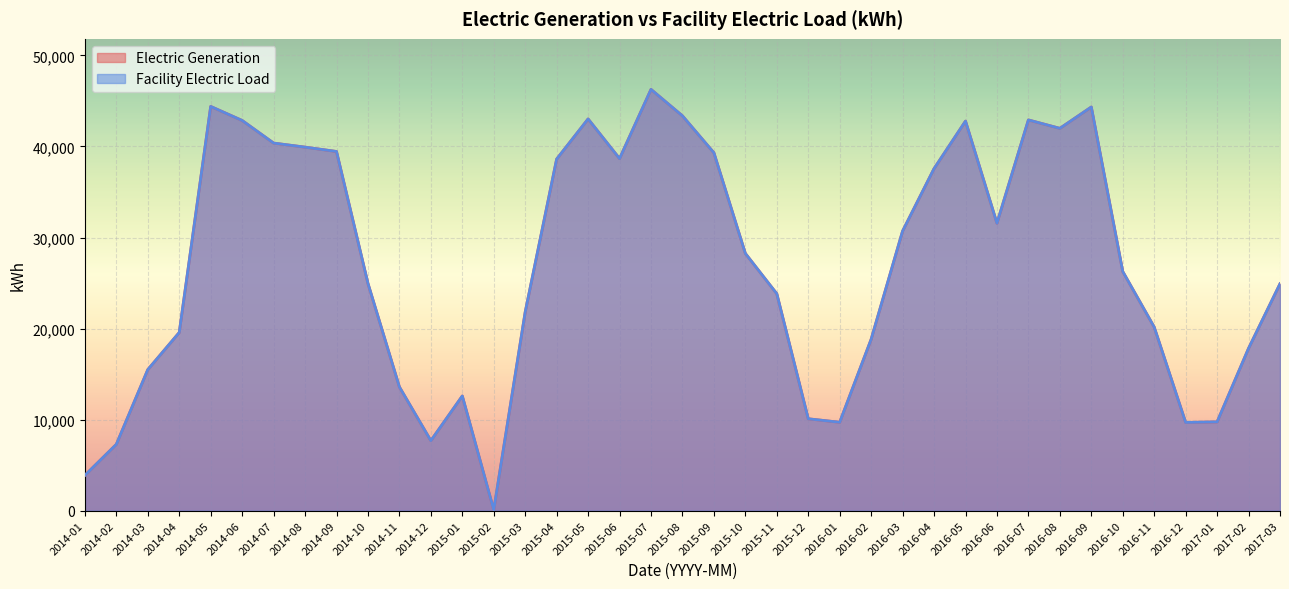

Rank the series by their maximum value, from lowest to highest.

Electric Generation, Facility Electric Load